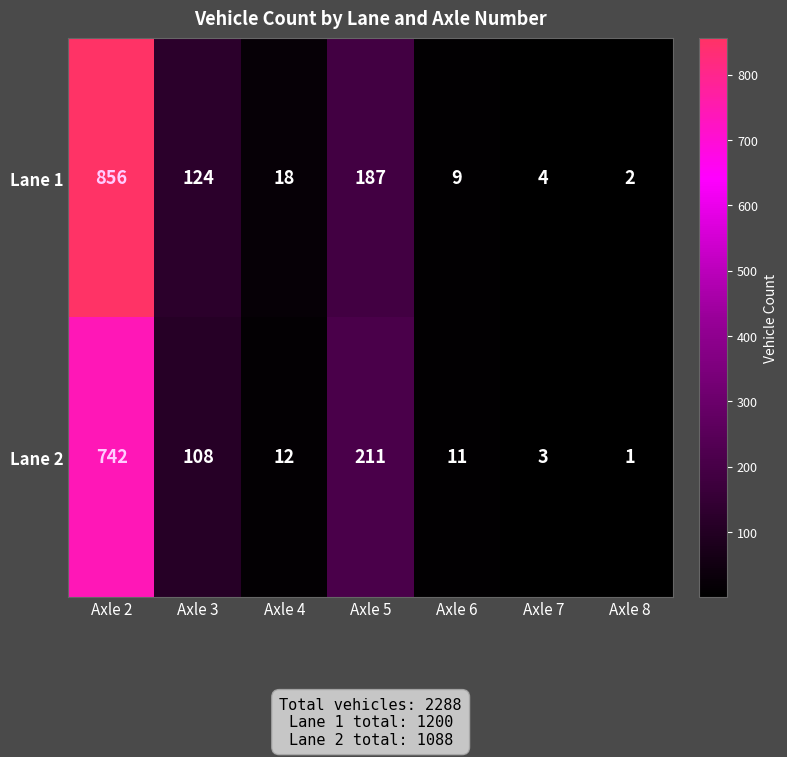

Reading left to right, list all the values displayed in this chart.

Lane 1: Axle 2=856	Axle 3=124	Axle 4=18	Axle 5=187	Axle 6=9	Axle 7=4	Axle 8=2
Lane 2: Axle 2=742	Axle 3=108	Axle 4=12	Axle 5=211	Axle 6=11	Axle 7=3	Axle 8=1